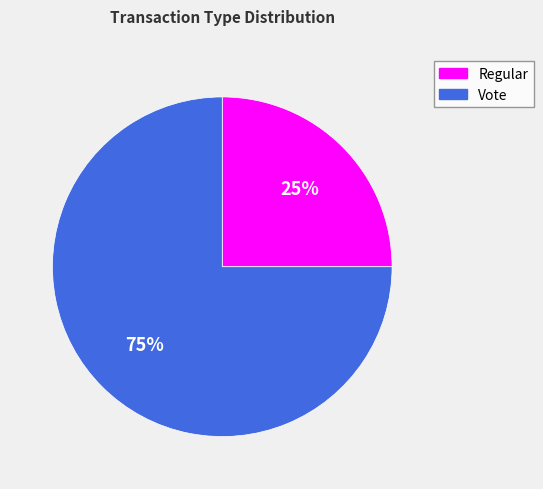

Is there a majority slice in this chart?

Yes